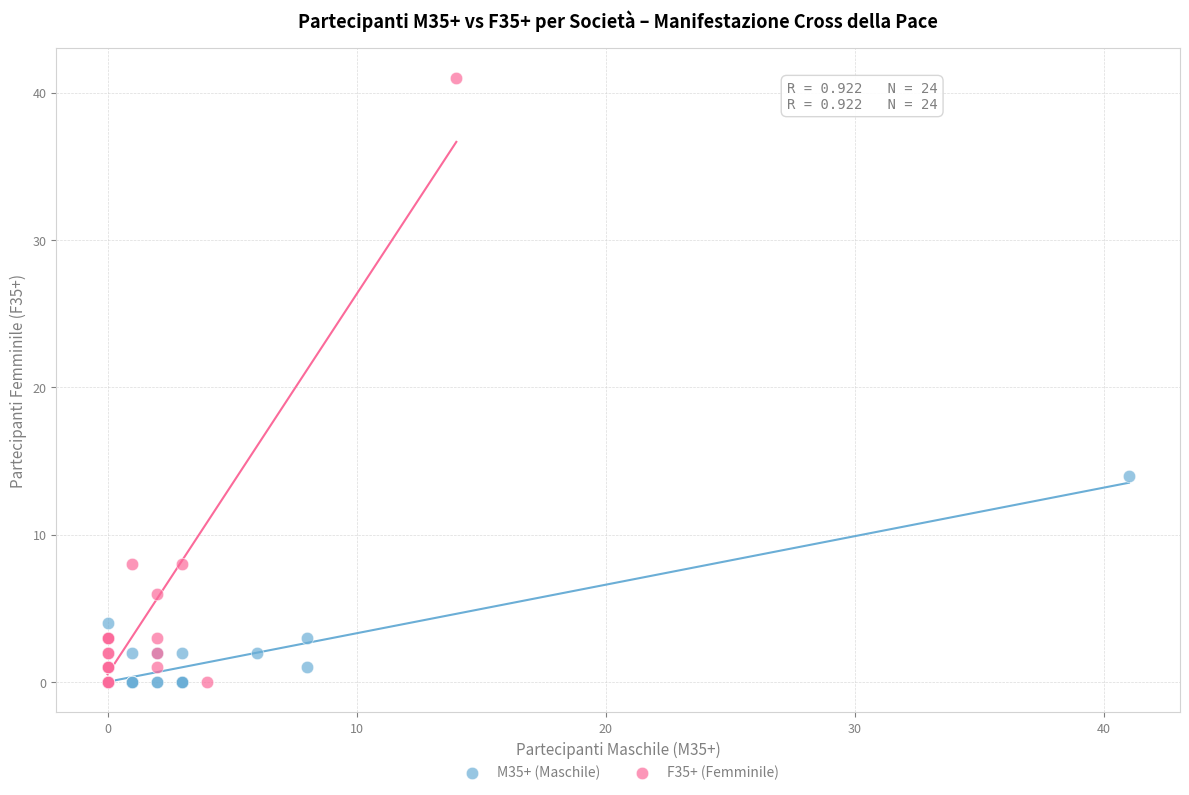

What are all the series names shown in the legend?

M35+ (Maschile), F35+ (Femminile)